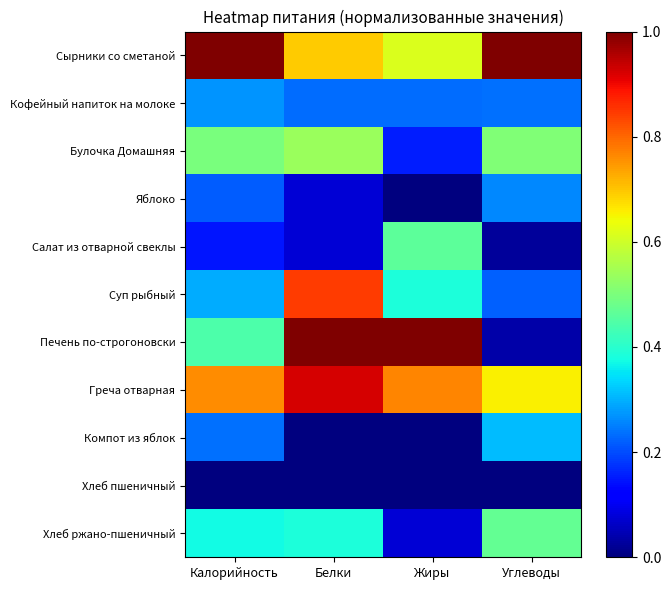

What is the sum of all Хлеб ржано-пшеничный values?

1.3